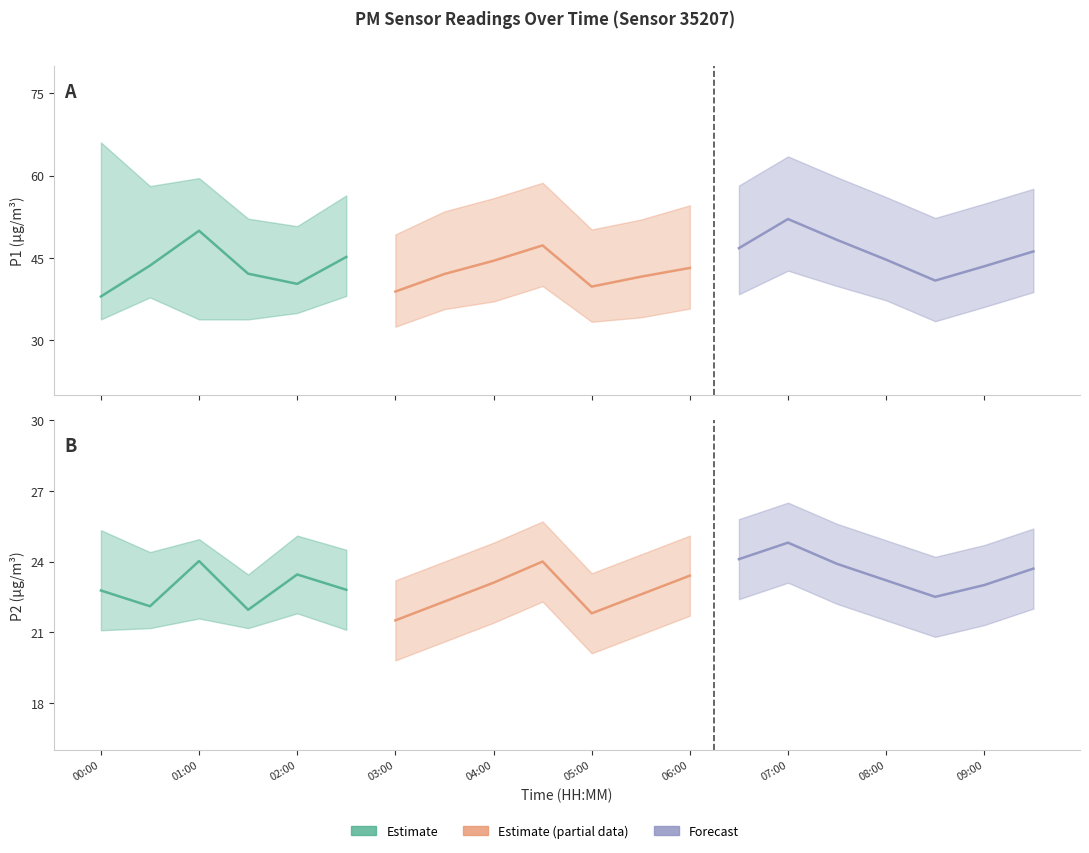

At how many categories does at least one series exceed 36?

20